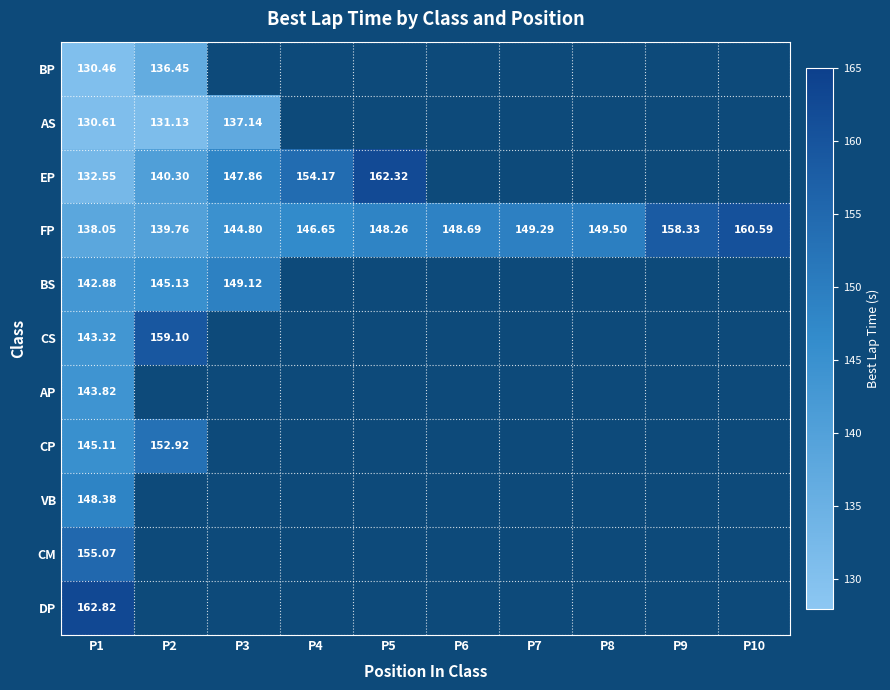

At which category does the chart reach its minimum across all series?

P1